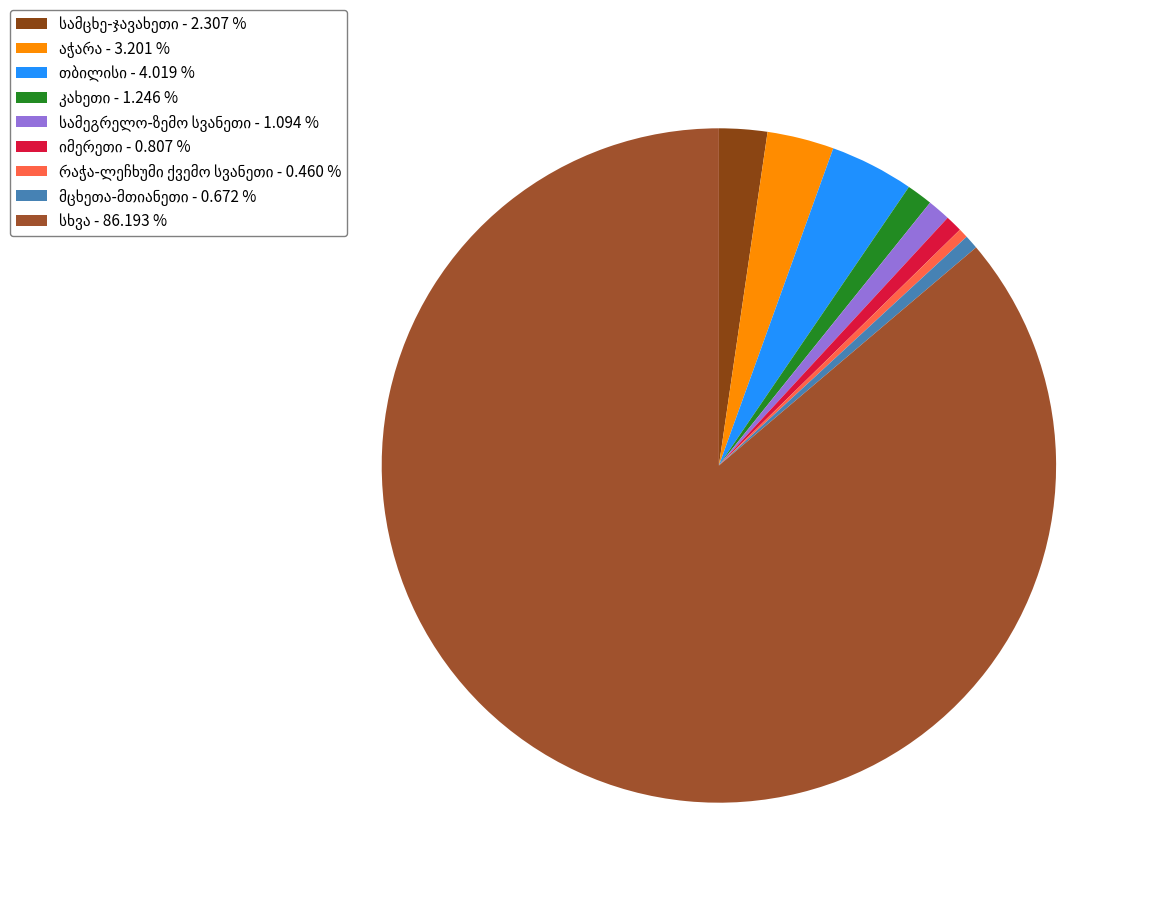

True or false: თბილისი accounts for 18% of the total.

False